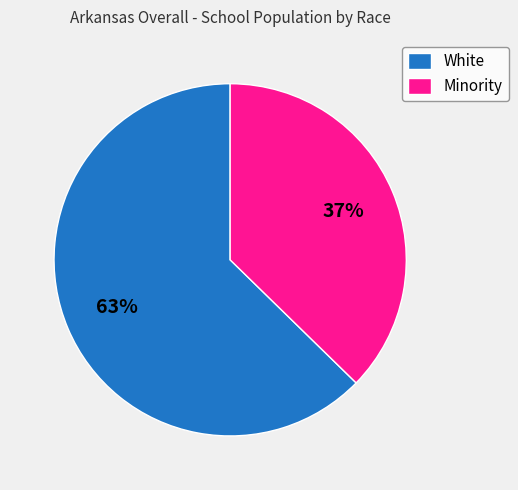

Rank the categories by value from lowest to highest.

Minority, White